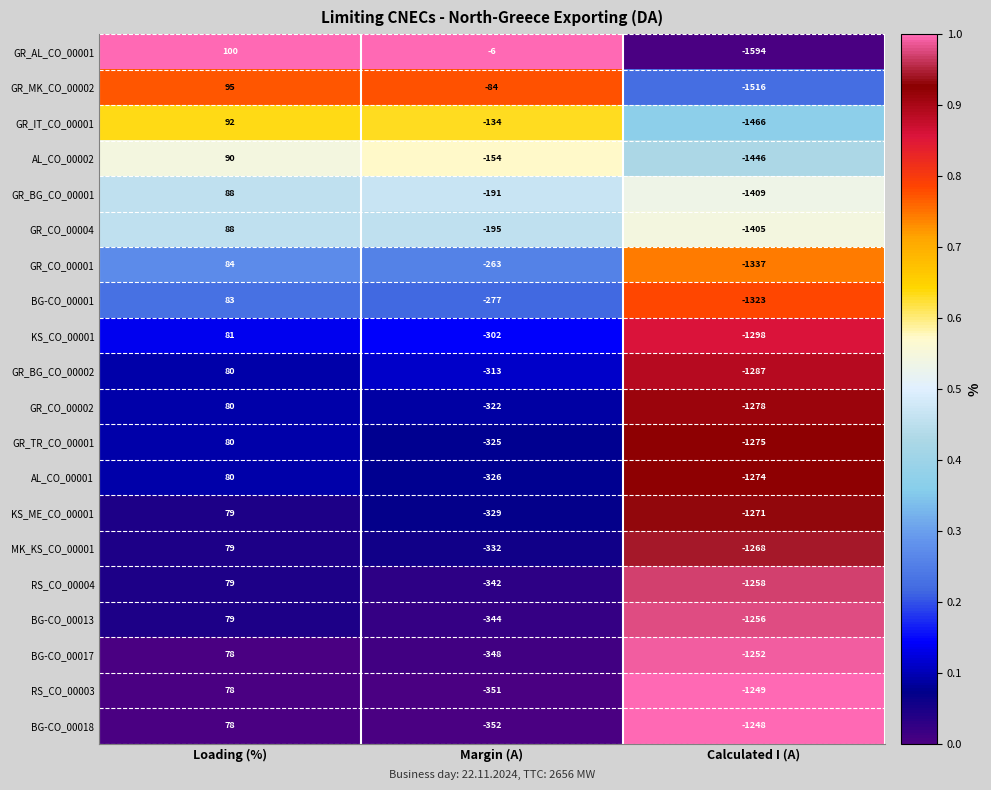

True or false: GR_CO_00002 has a value of -1868 at Calculated I (A).

False